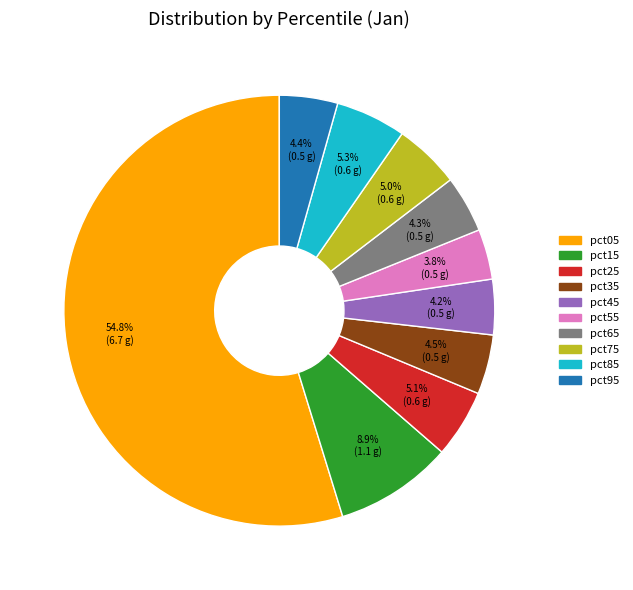

How many segments does this pie chart have?

10